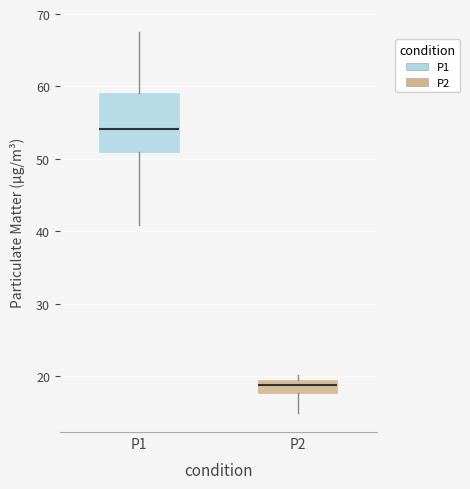

Which box is the tallest, from its lower edge to its upper edge?

P1